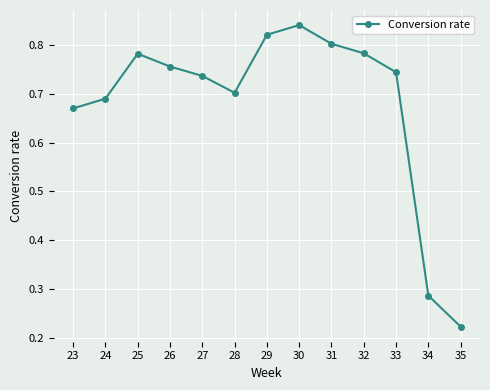

How many interior local peaks (higher than both neighbors) does the data have?

2